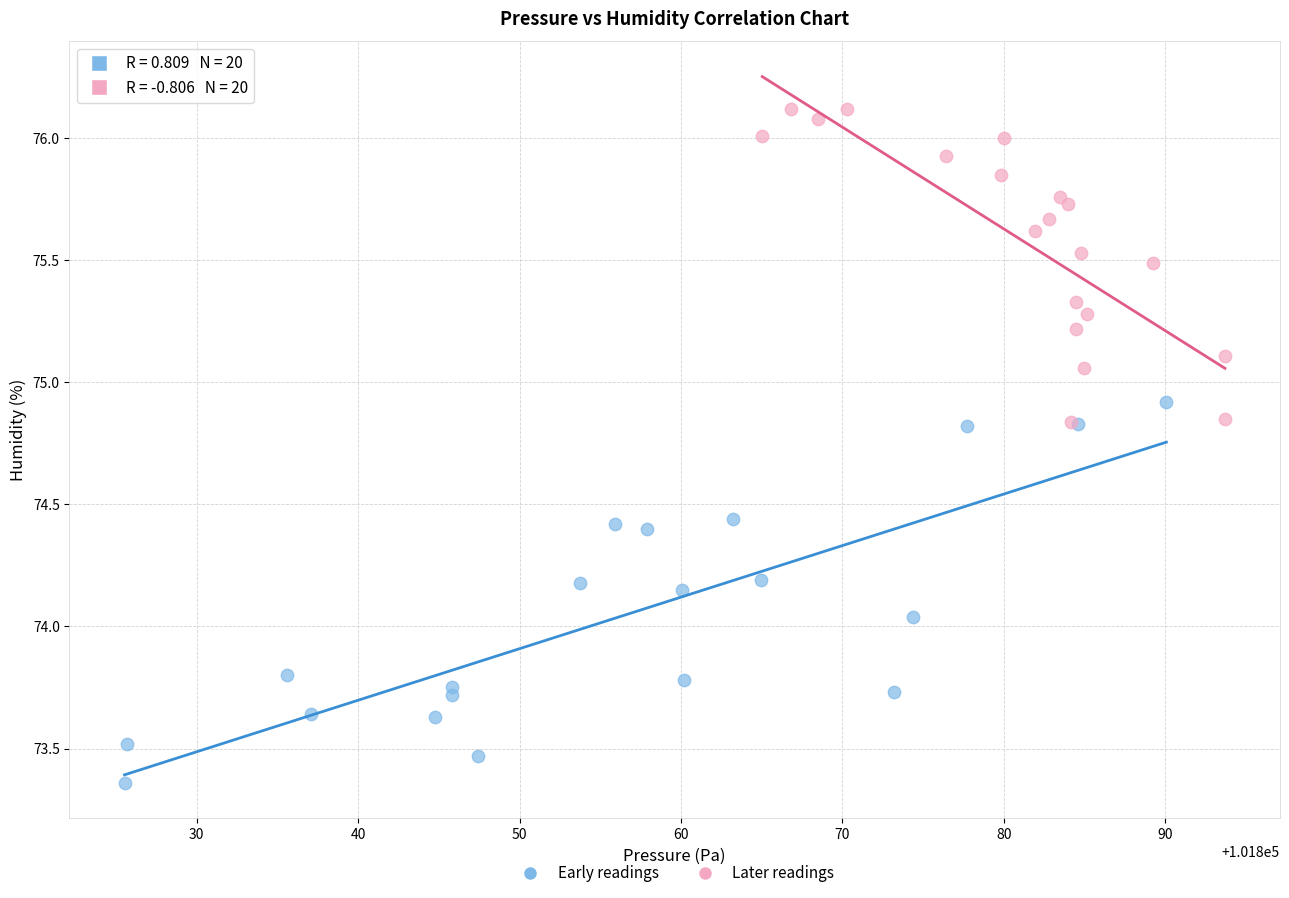

Which series contains the highest Y value?

Later readings